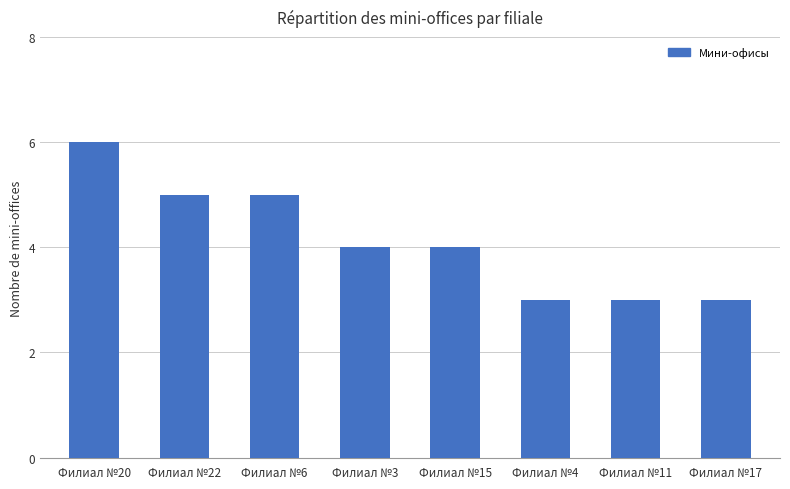

Does the chart contain any negative values?

No